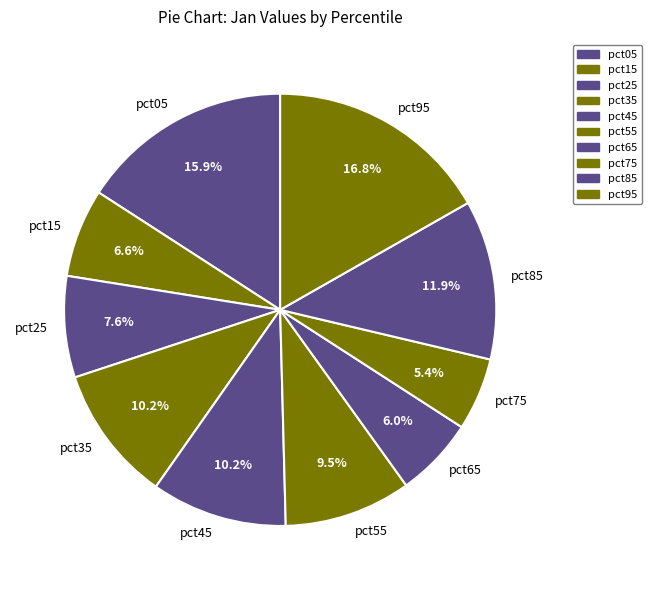

Does pct85 account for over 50% of the chart?

No